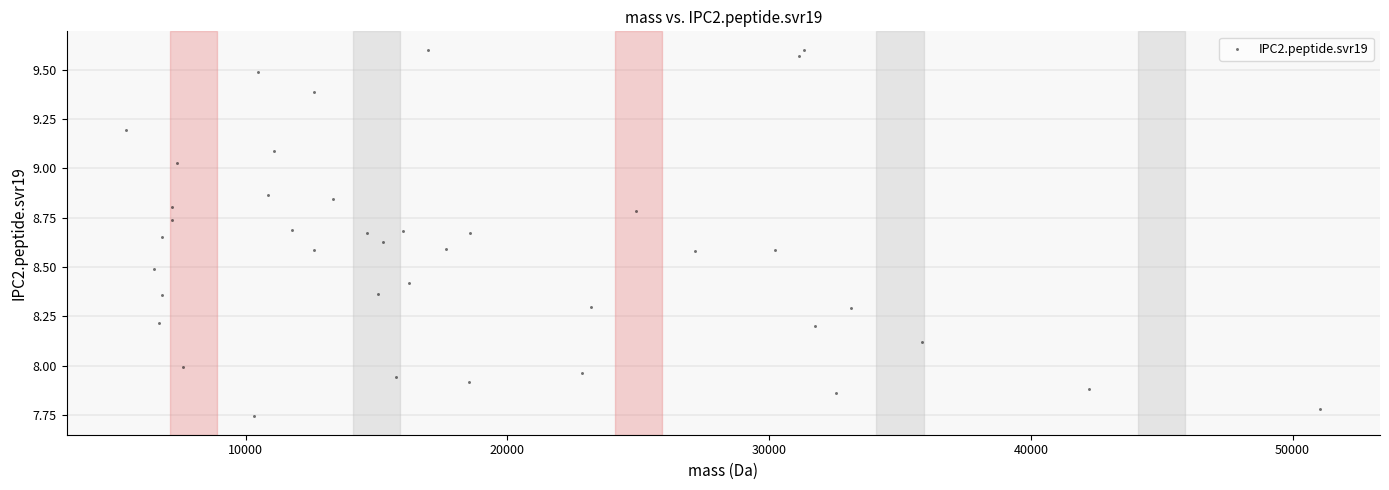

What is the range of Y values (max minus min)?

1.9